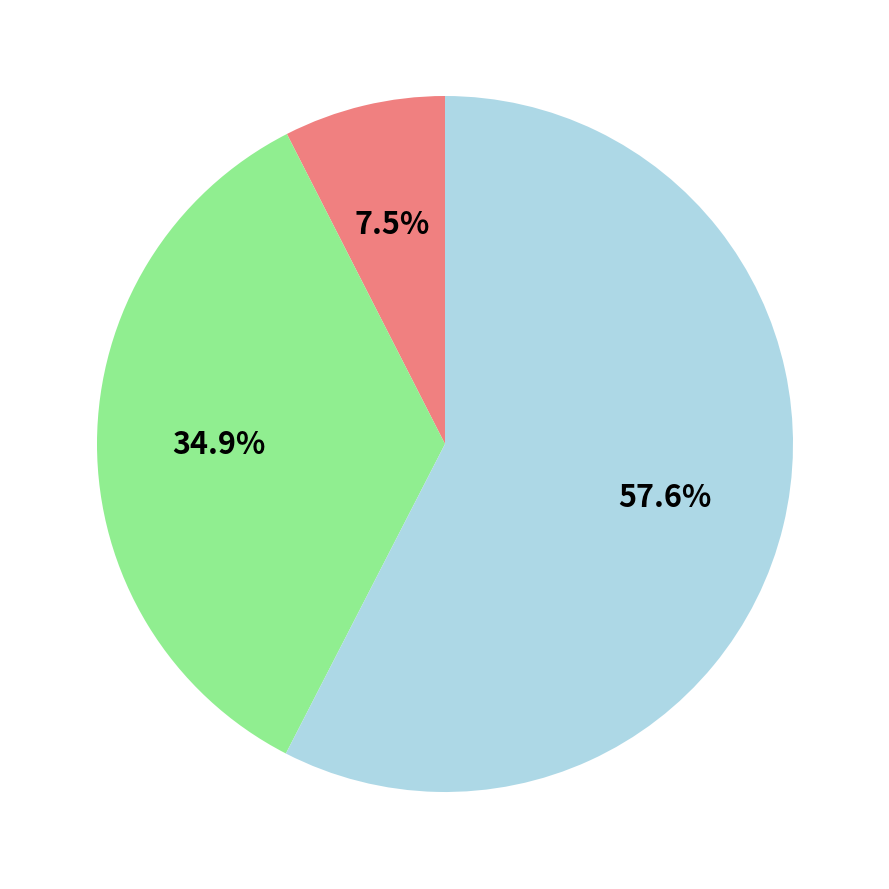

Is there any slice that represents more than half of the pie?

Yes